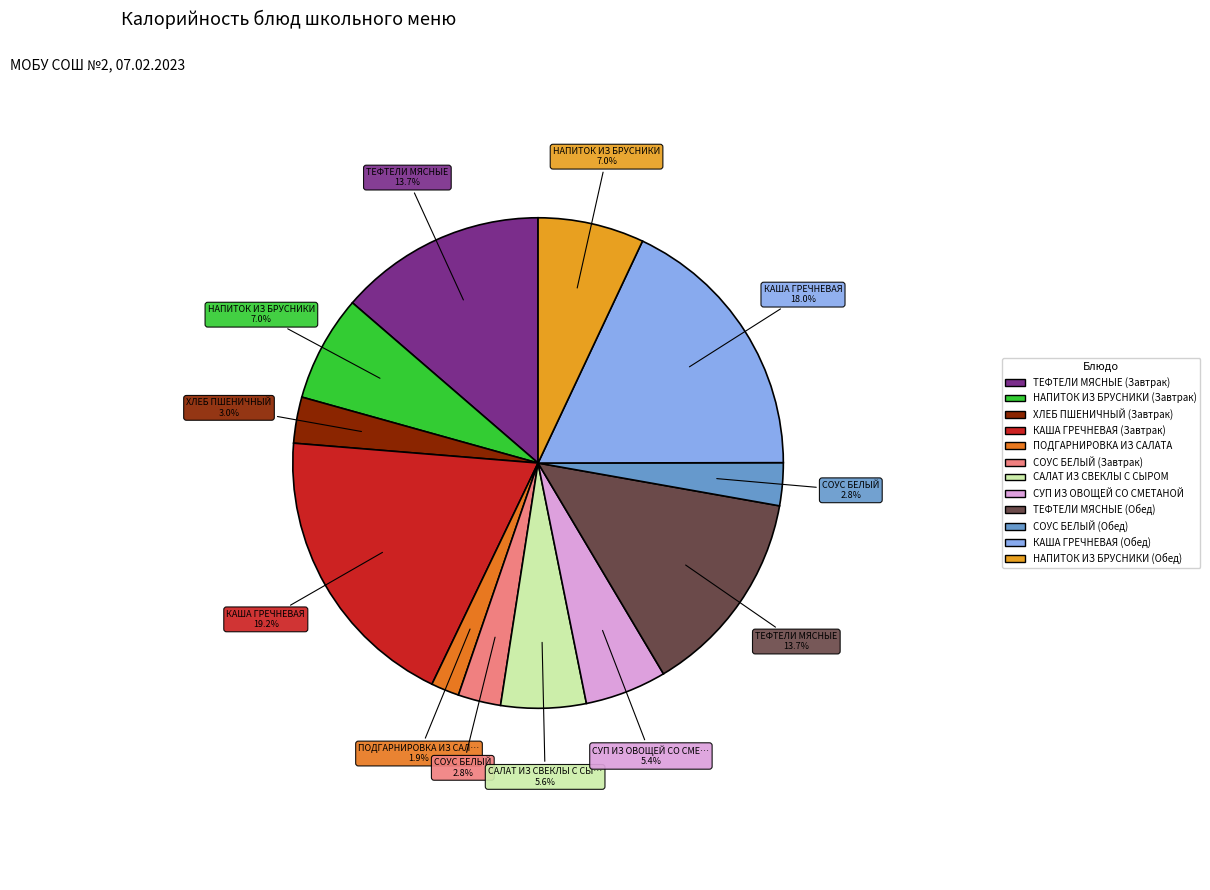

Does ПОДГАРНИРОВКА ИЗ САЛАТА represent more than half of the total?

No